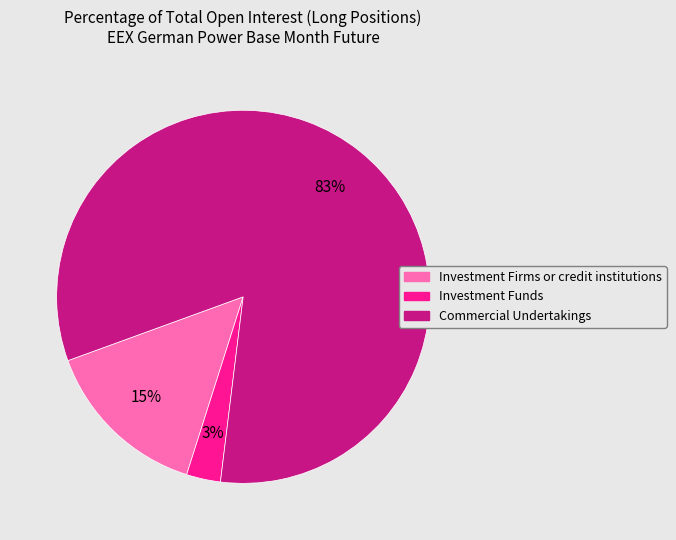

Combined, do Investment Firms or credit institutions and Investment Funds account for over 50%?

No